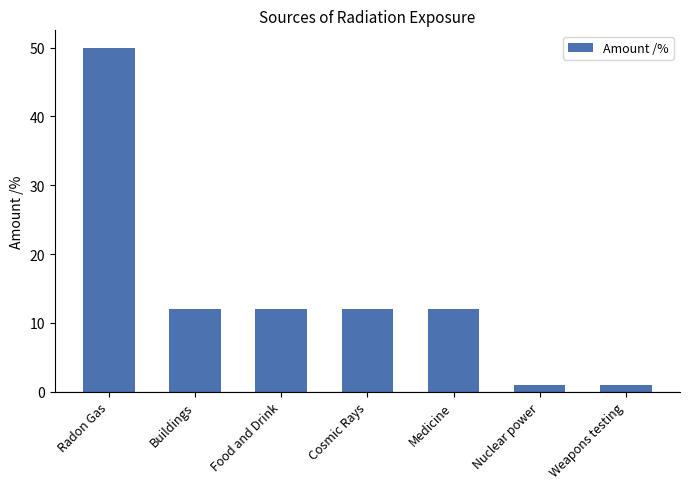

Count the number of data series in this chart.

1